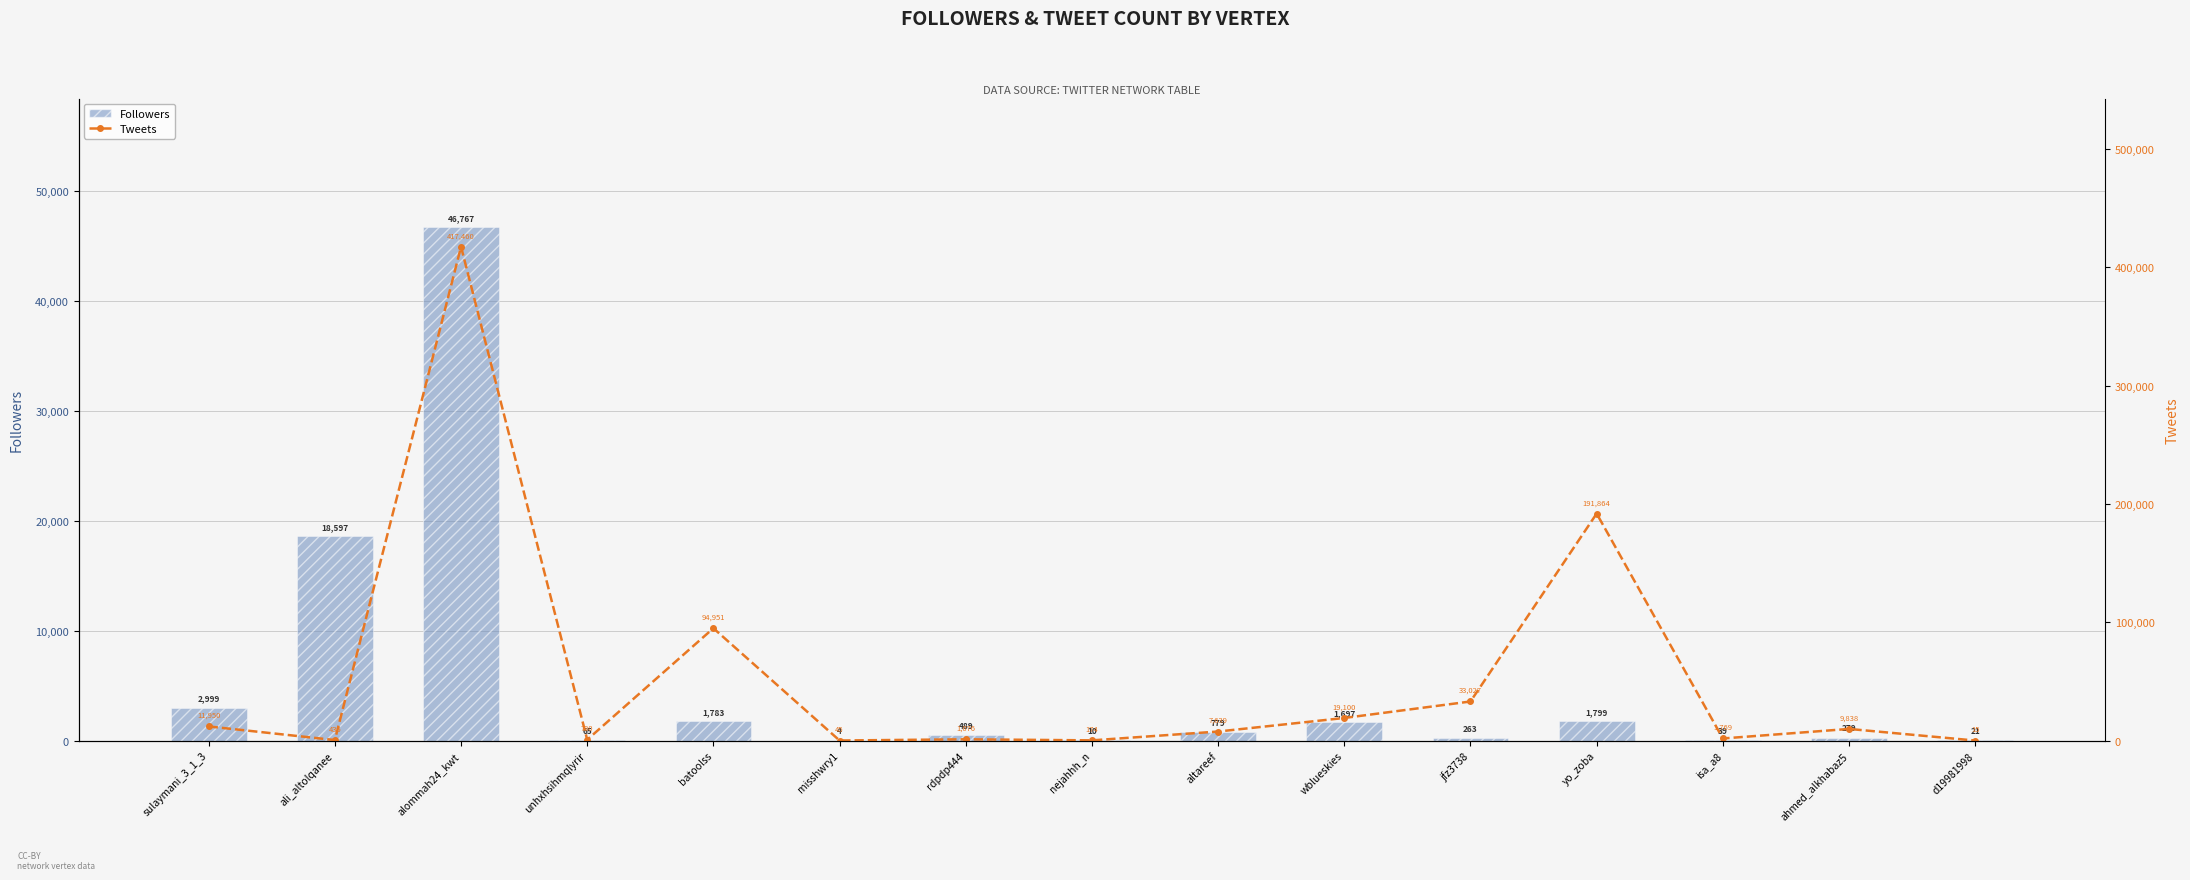

What is the approximate value of Followers at batoolss, to the nearest 100?

1800